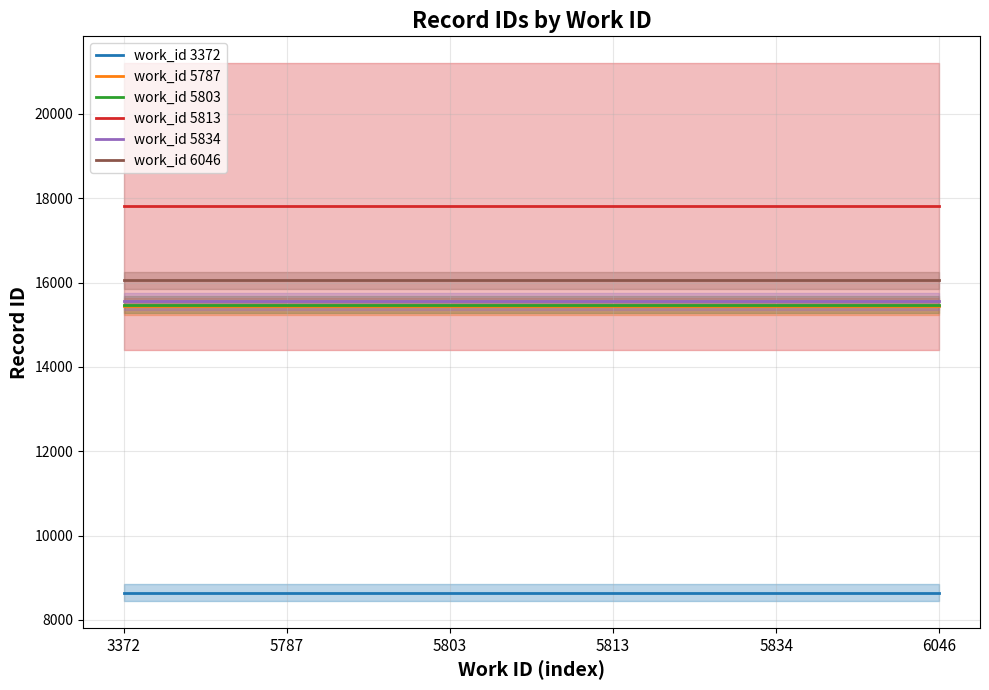

Rank the series at 3372 from lowest to highest value.

work_id 3372, work_id 5787, work_id 5803, work_id 5834, work_id 6046, work_id 5813